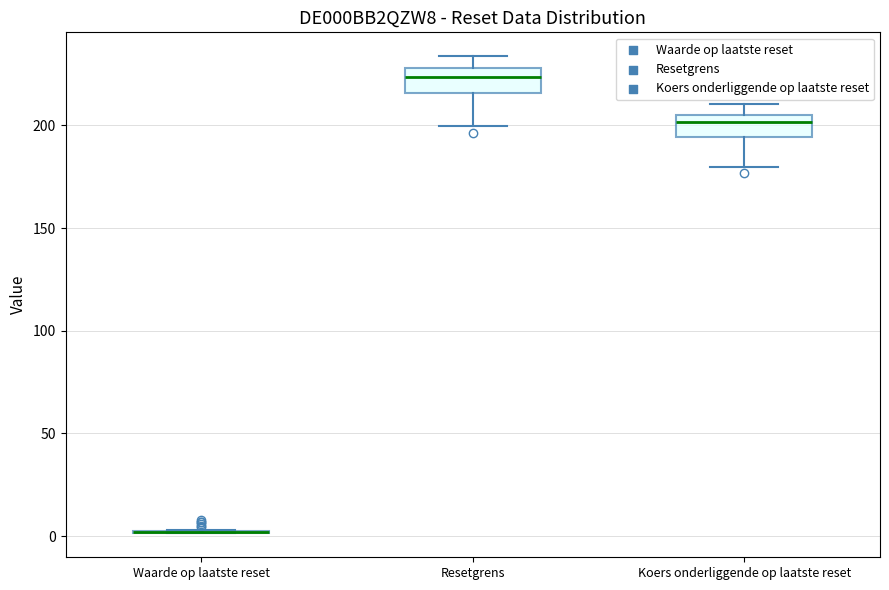

Reading left to right, read every box against the y-axis: the position of its median line, the range the box covers, and the ends of its whiskers. The values are not printed on the chart, so give them approximately, as read against the axis.

Waarde op laatste reset: box collapsed to a line at 0, whiskers 0 to 5
Resetgrens: median 225, box 215 to 230, whiskers 200 to 235
Koers onderliggende op laatste reset: median 200, box 195 to 205, whiskers 180 to 210